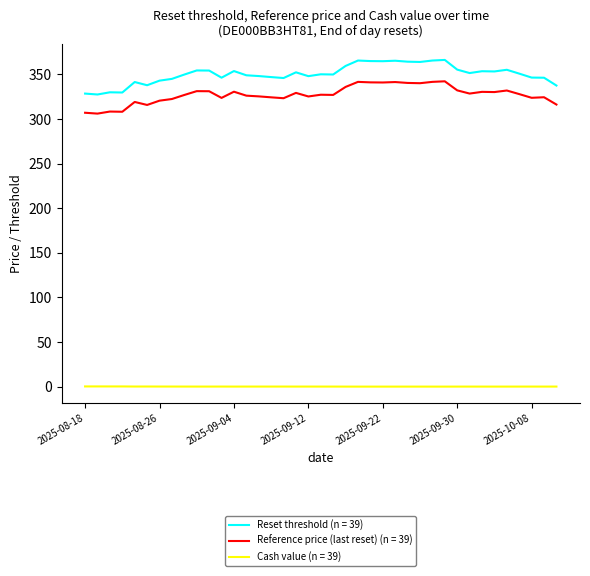

What is the greatest value displayed?

366.3